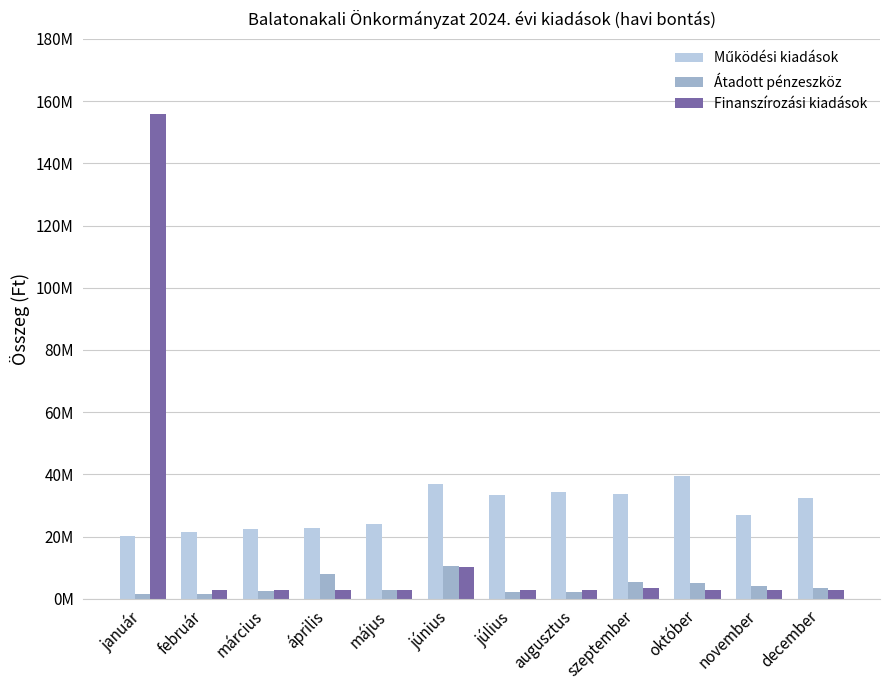

Which series has the widest spread of values?

Finanszírozási kiadások